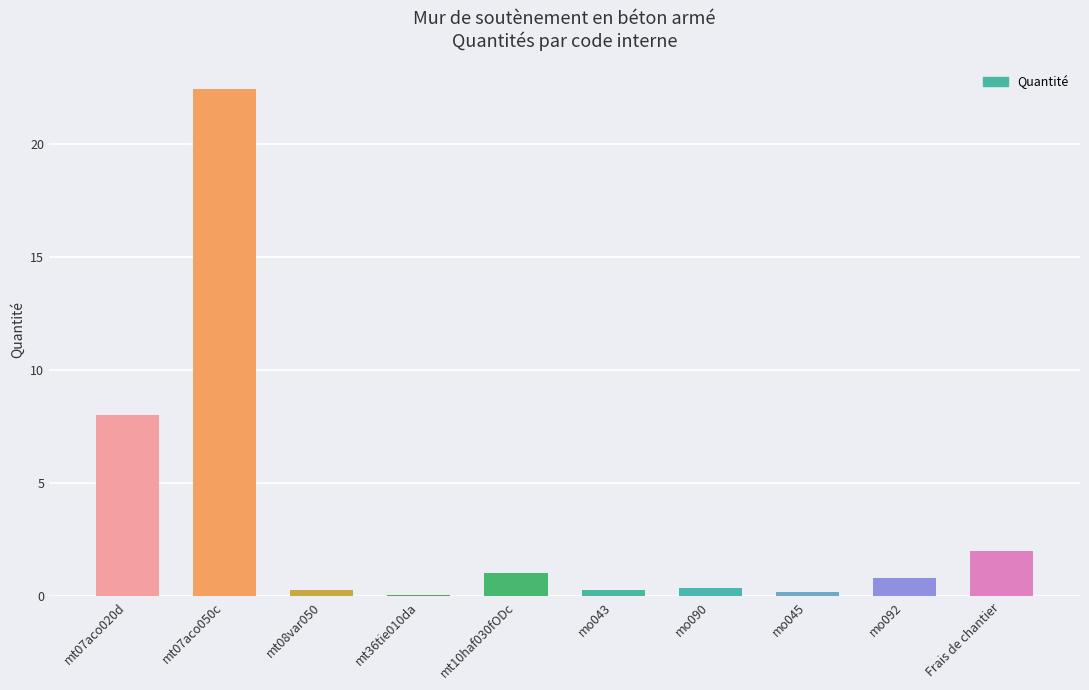

What value does the data have at mt36tie010da?

0.1